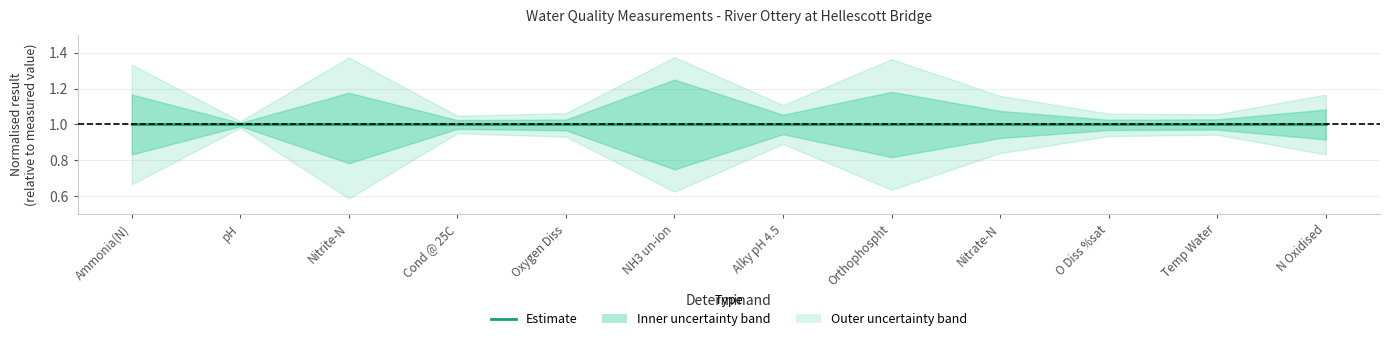

True or false: the data has more than 0 interior local peaks.

True